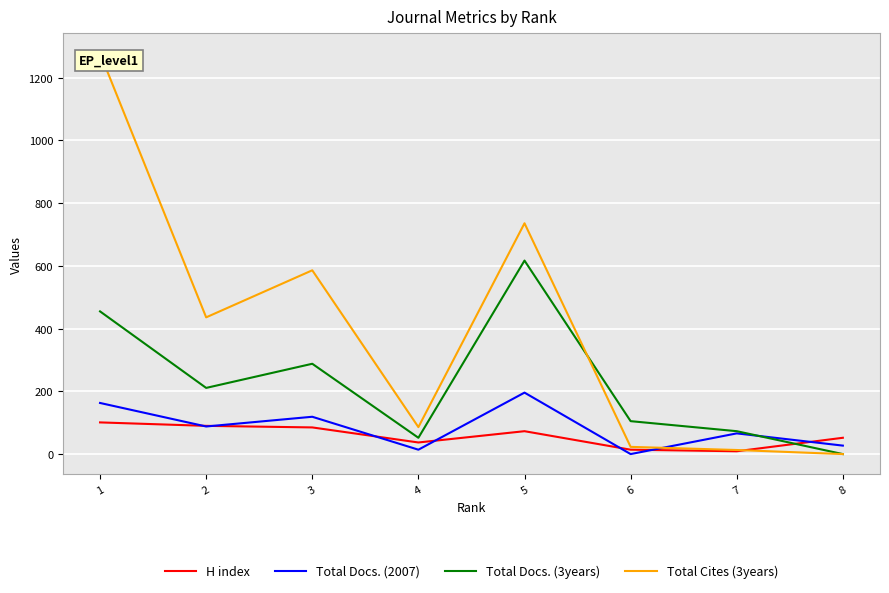

What is the maximum value shown in the chart?

1278